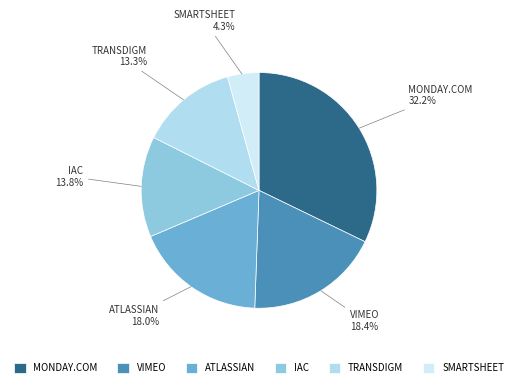

Which has a higher value, MONDAY.COM or IAC?

MONDAY.COM